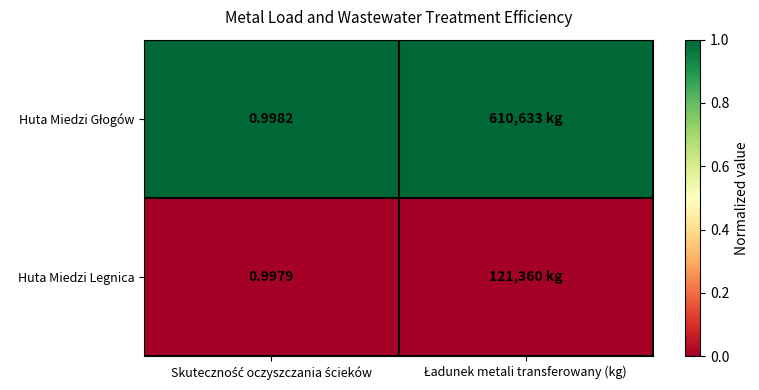

Which series has the largest total across all categories?

Huta Miedzi Głogów